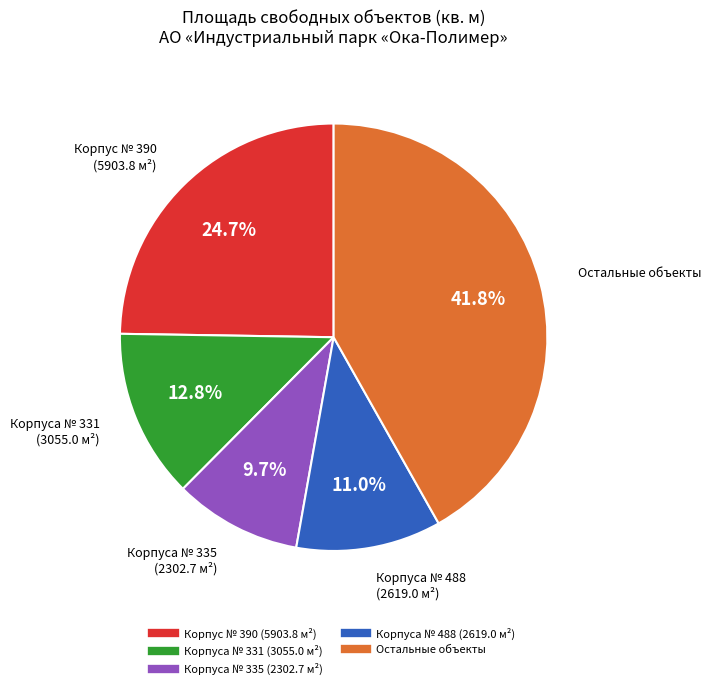

To the nearest percent, what is the average slice percentage?

20%